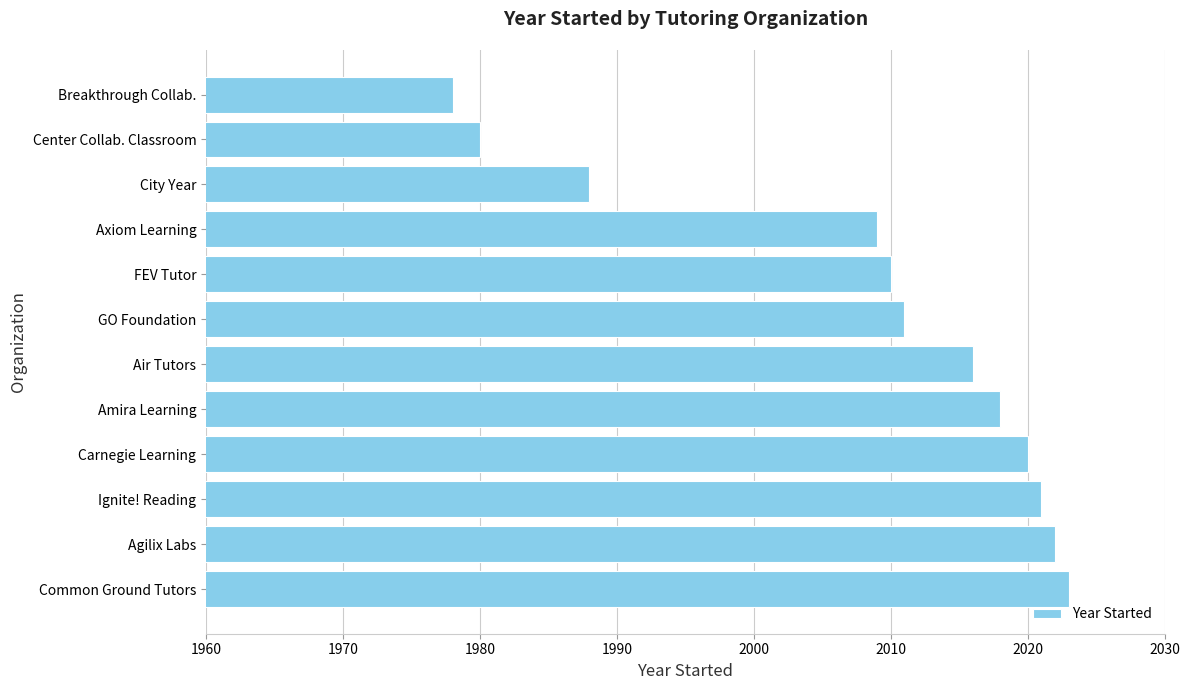

Reading bottom to top, extract all data points from this chart.

Common Ground Tutors=2023	Agilix Labs=2022	Ignite! Reading=2021	Carnegie Learning=2020	Amira Learning=2018	Air Tutors=2016	GO Foundation=2011	FEV Tutor=2010	Axiom Learning=2009	City Year=1988	Center Collab. Classroom=1980	Breakthrough Collab.=1978